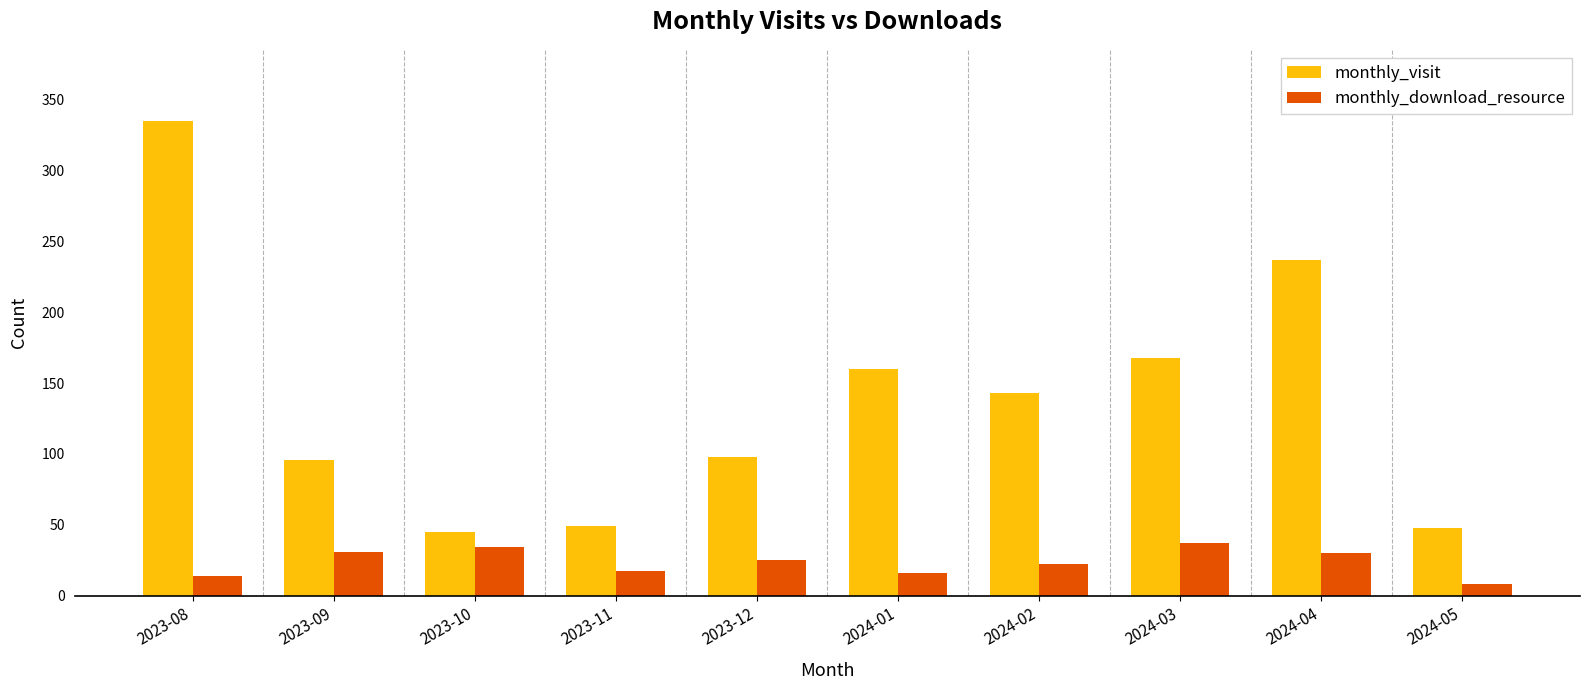

Is it true that monthly_visit equals 349 at 2024-04?

False